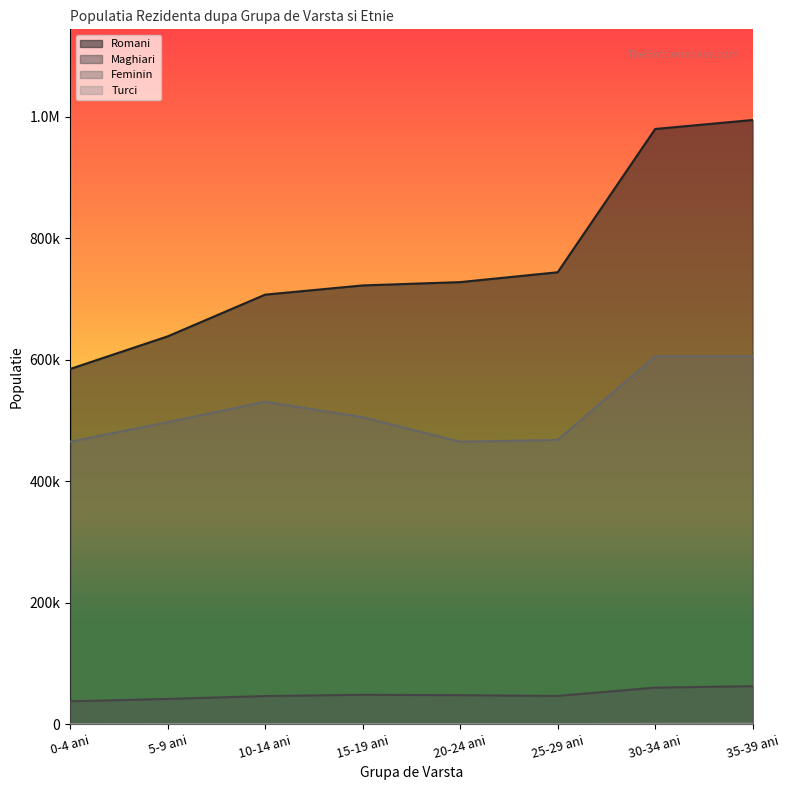

Reading left to right, extract all data points from this chart.

Romani: 0-4 ani=585040	5-9 ani=638707	10-14 ani=707391	15-19 ani=722541	20-24 ani=728012	25-29 ani=744210	30-34 ani=980083	35-39 ani=994860
Maghiari: 0-4 ani=37995	5-9 ani=41878	10-14 ani=46679	15-19 ani=48725	20-24 ani=48061	25-29 ani=46852	30-34 ani=60505	35-39 ani=62866
Feminin: 0-4 ani=465415	5-9 ani=497504	10-14 ani=531098	15-19 ani=505577	20-24 ani=465210	25-29 ani=468243	30-34 ani=605820	35-39 ani=605820
Turci: 0-4 ani=508	5-9 ani=636	10-14 ani=738	15-19 ani=722	20-24 ani=684	25-29 ani=658	30-34 ani=999	35-39 ani=1118